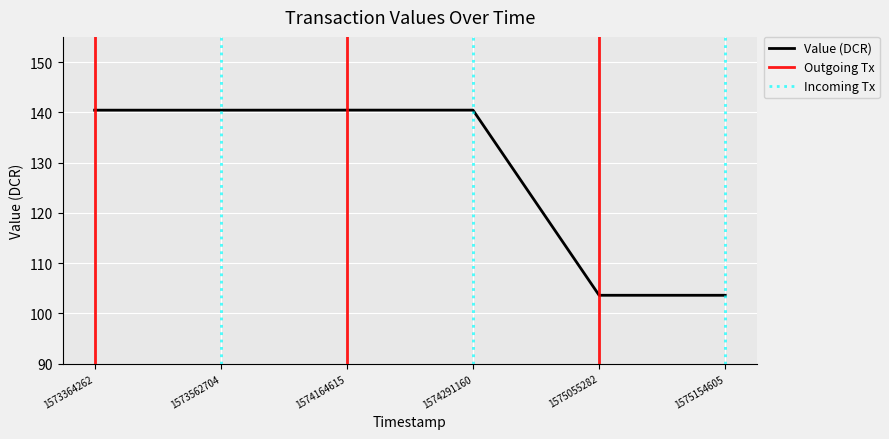

Where does the data first go above 140?

1573364262